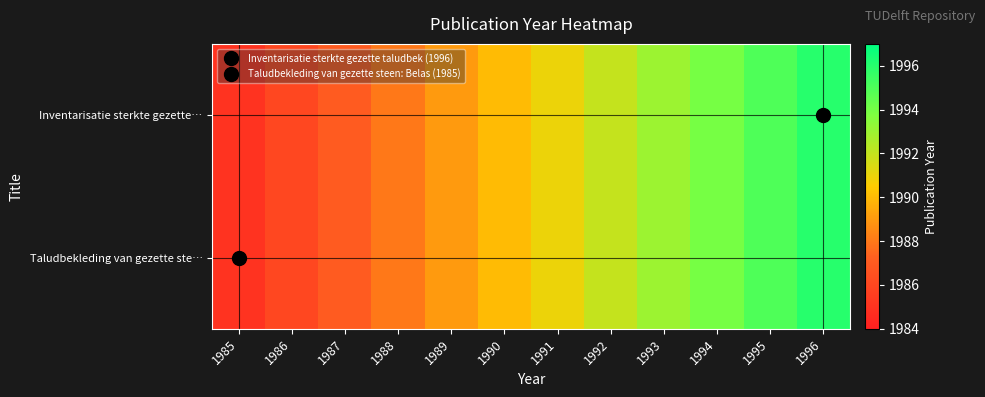

At how many categories does at least one series exceed 1995?

1